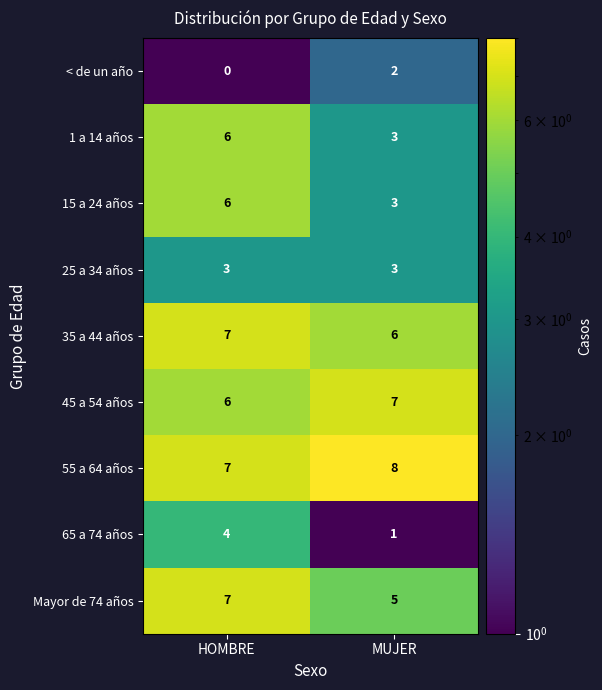

Is it true that Mayor de 74 años equals 7 at HOMBRE?

True